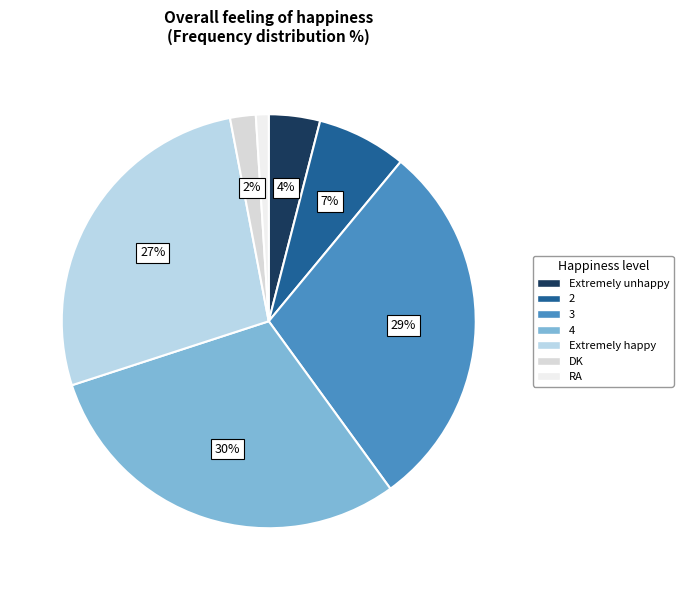

What percentage is the DK slice, to the nearest percent?

2%